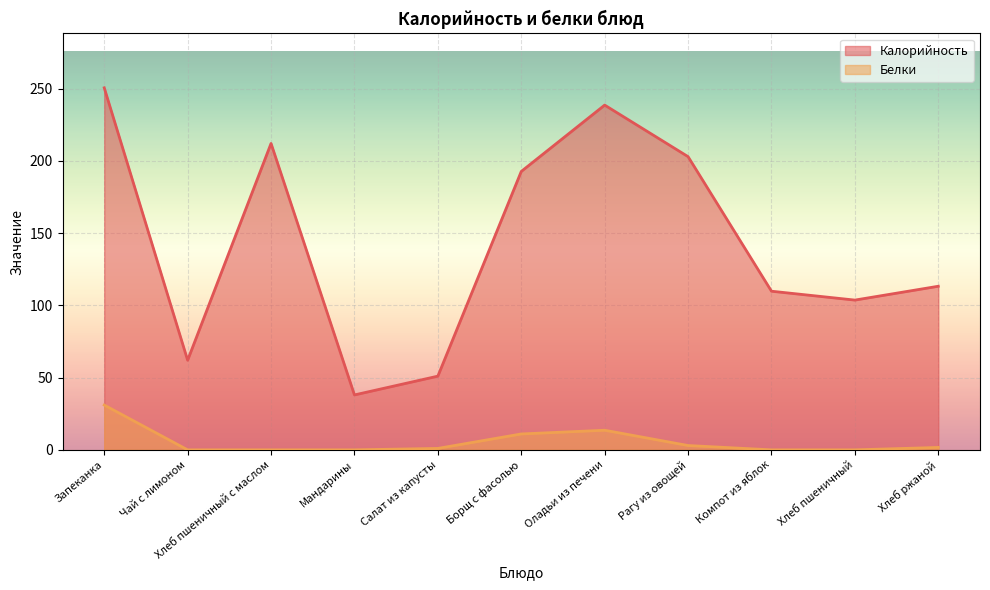

What is the average value of the Белки series?

5.6